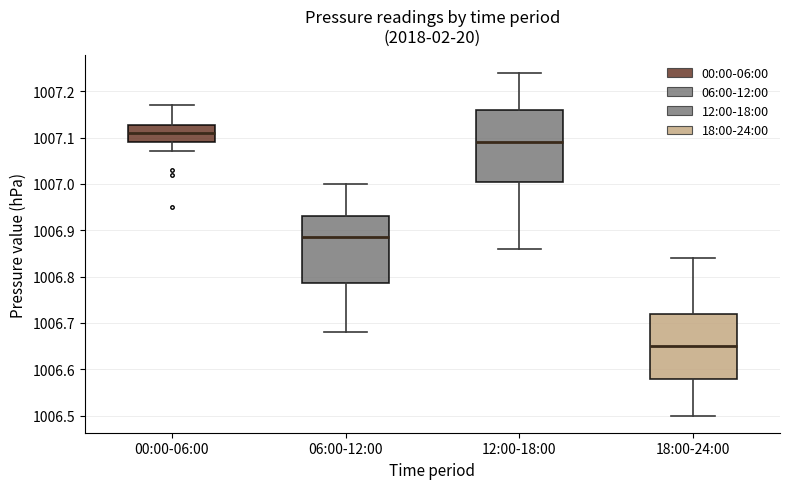

Which box has the highest median line?

00:00-06:00